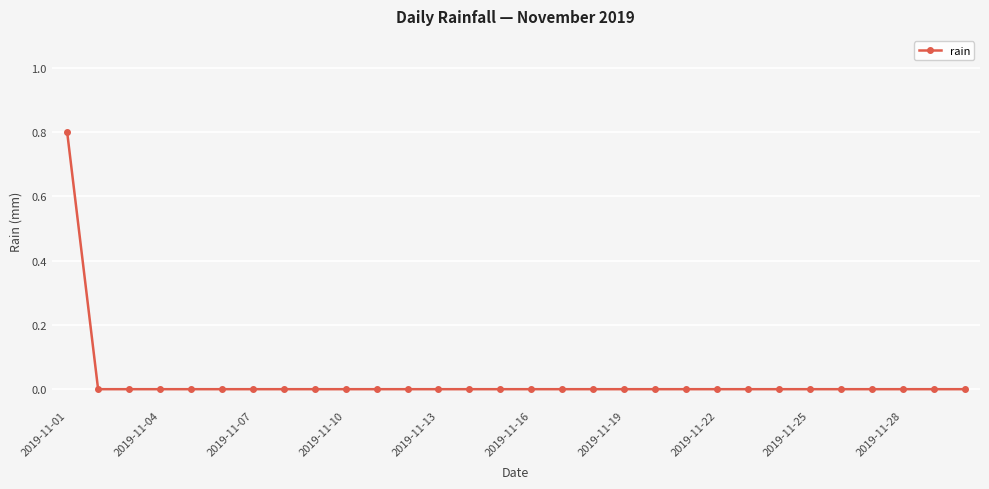

What is the maximum value shown in the chart?

0.8